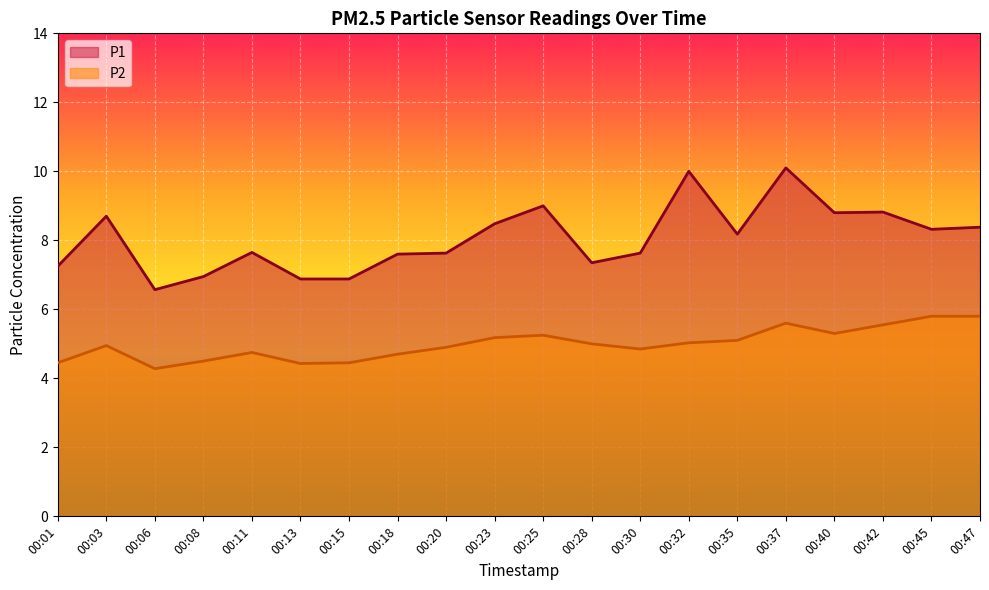

True or false: P1 and P2 cross at least once.

False